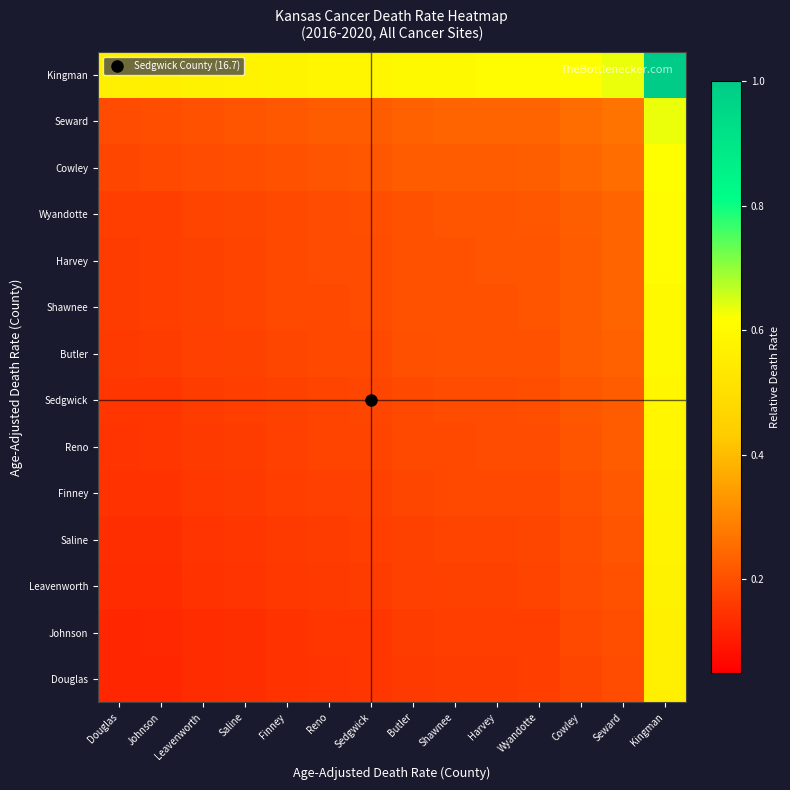

Count the number of categories in the chart.

14